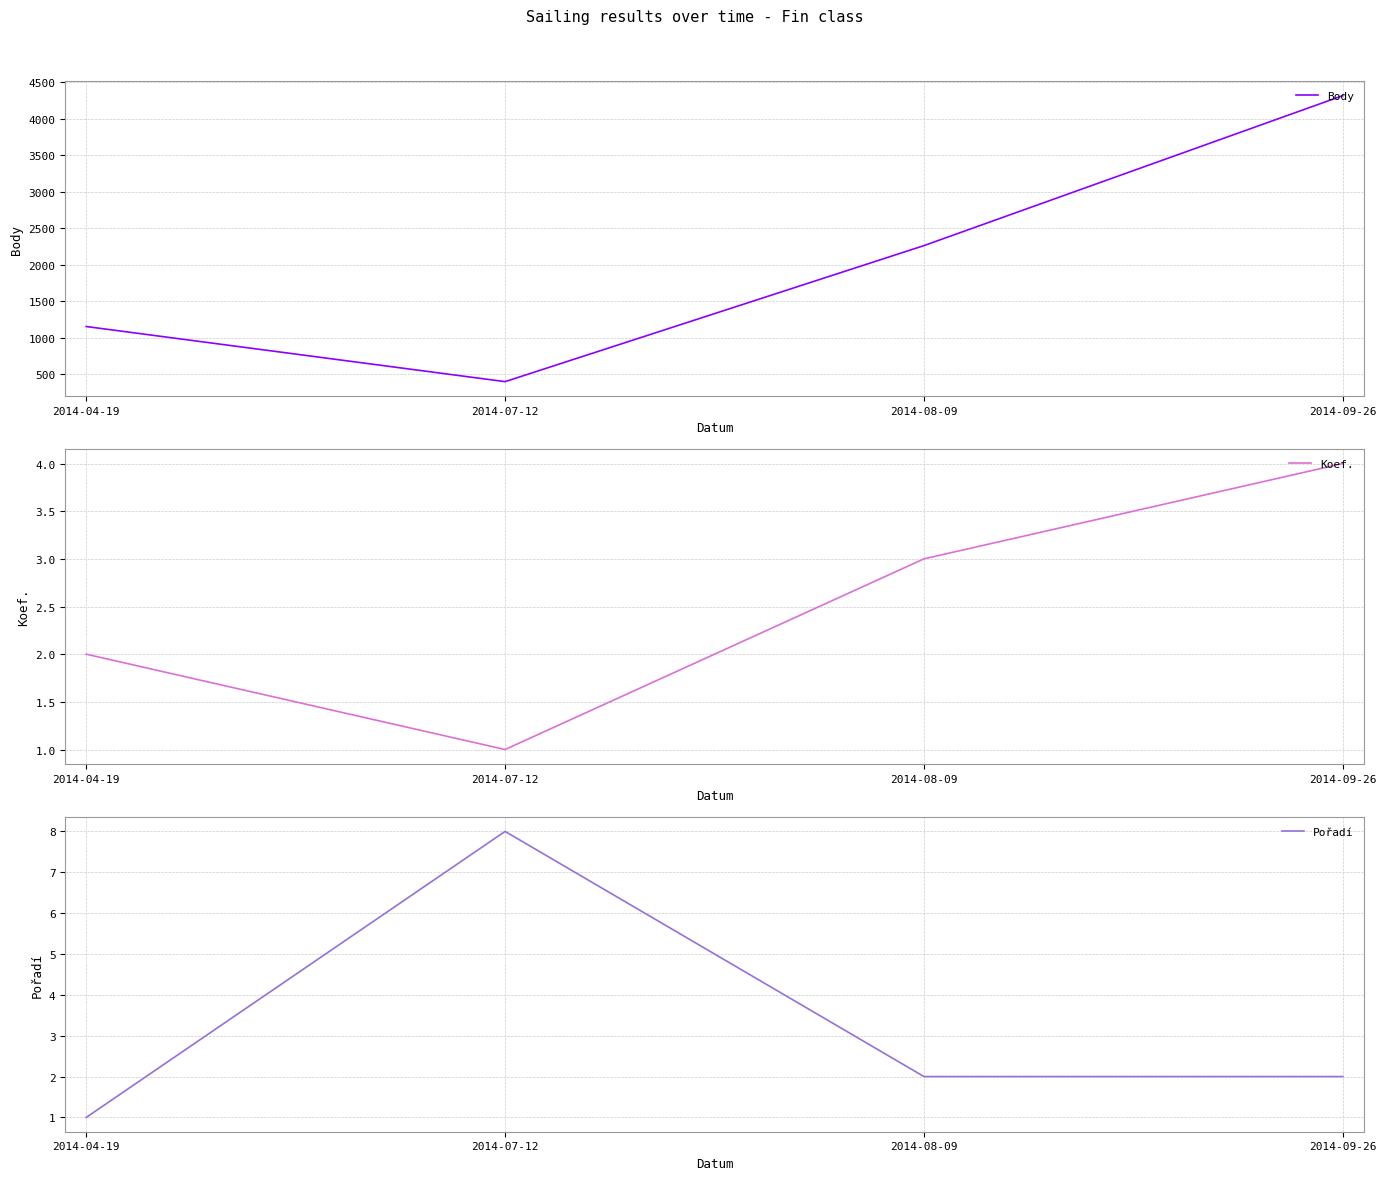

True or false: Pořadí has a value of 2 at 2014-08-09.

True